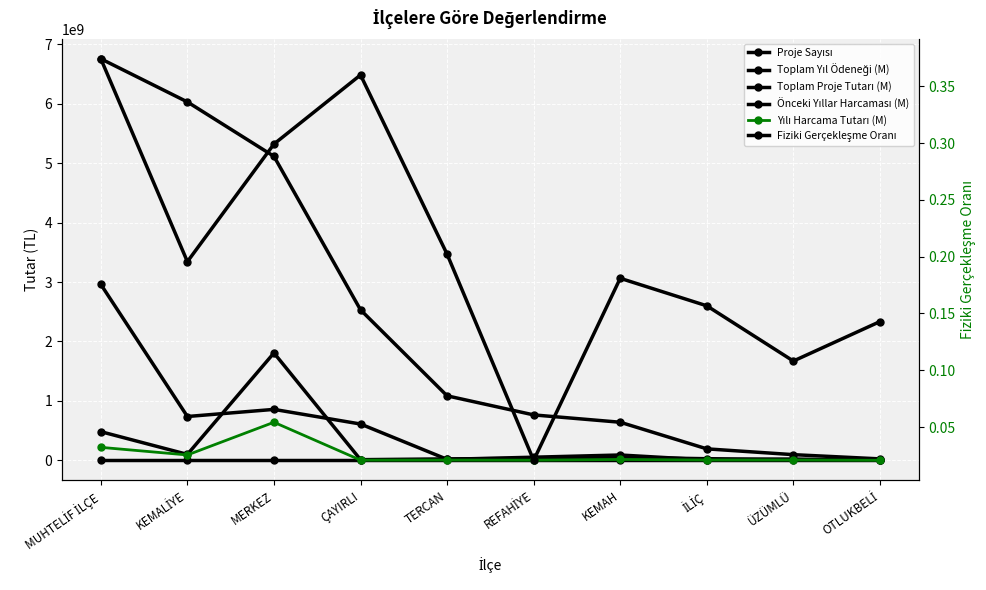

Is it true that Fiziki Gerçekleşme Oranı equals 0.0 at REFAHİYE?

False